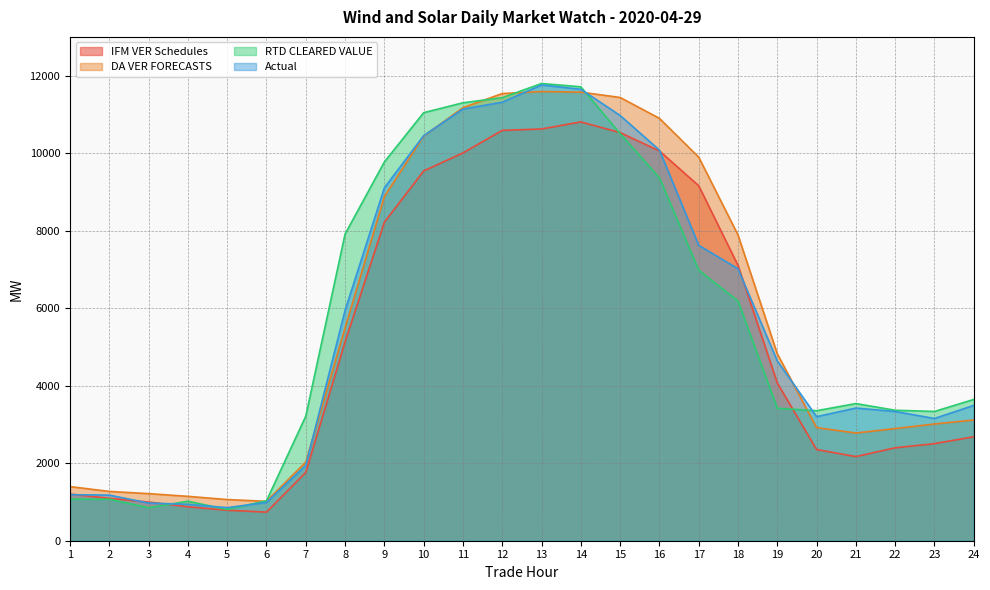

Where do Actual and DA VER FORECASTS first cross each other?

7 and 8